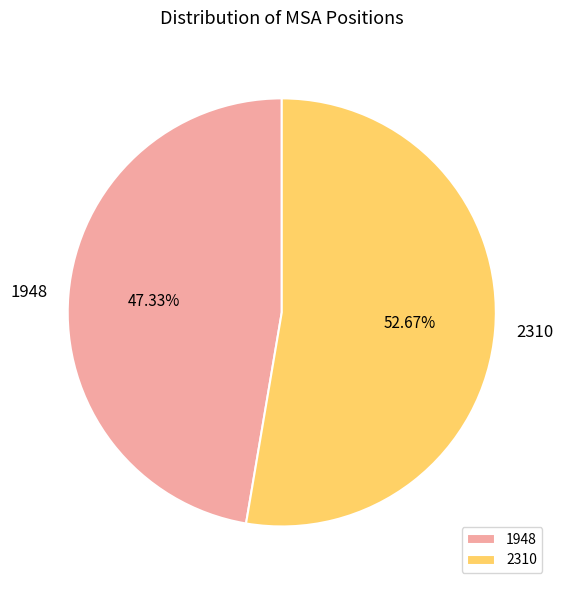

To the nearest percent, what is the average slice percentage?

50%